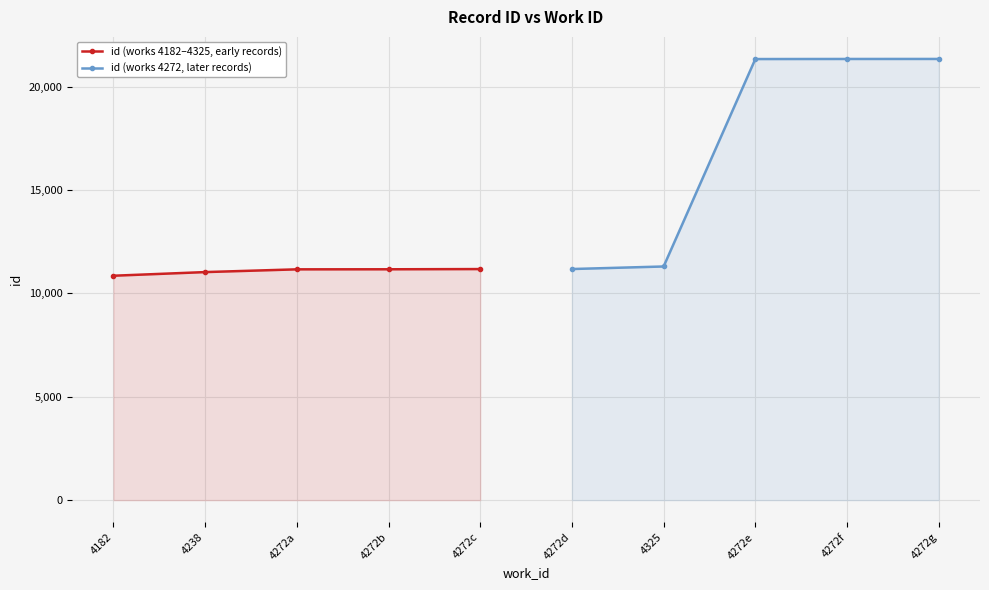

What is the difference between the id (works 4182–4325, early records) values at 4182 and 4272b?

312